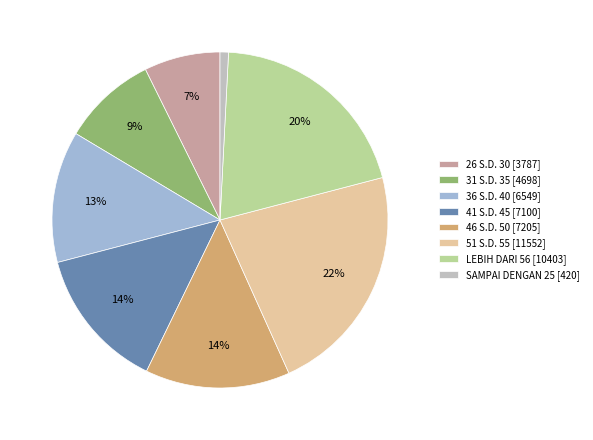

Do 51 S.D. 55 [11552] and 26 S.D. 30 [3787] together represent more than half of the pie?

No